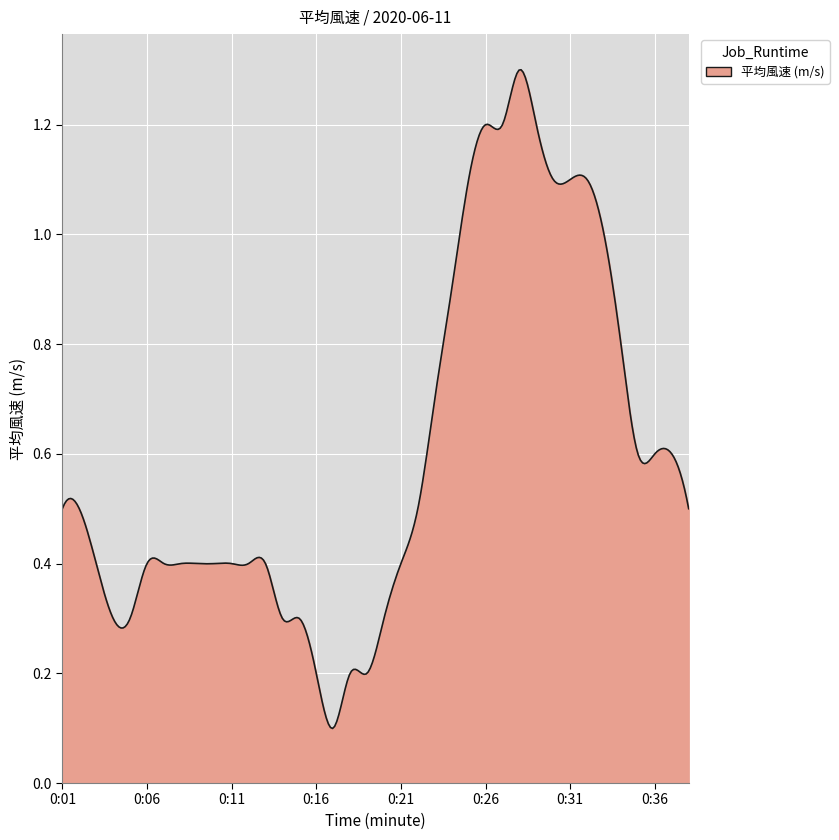

What is the difference between the maximum and second lowest values?

1.1